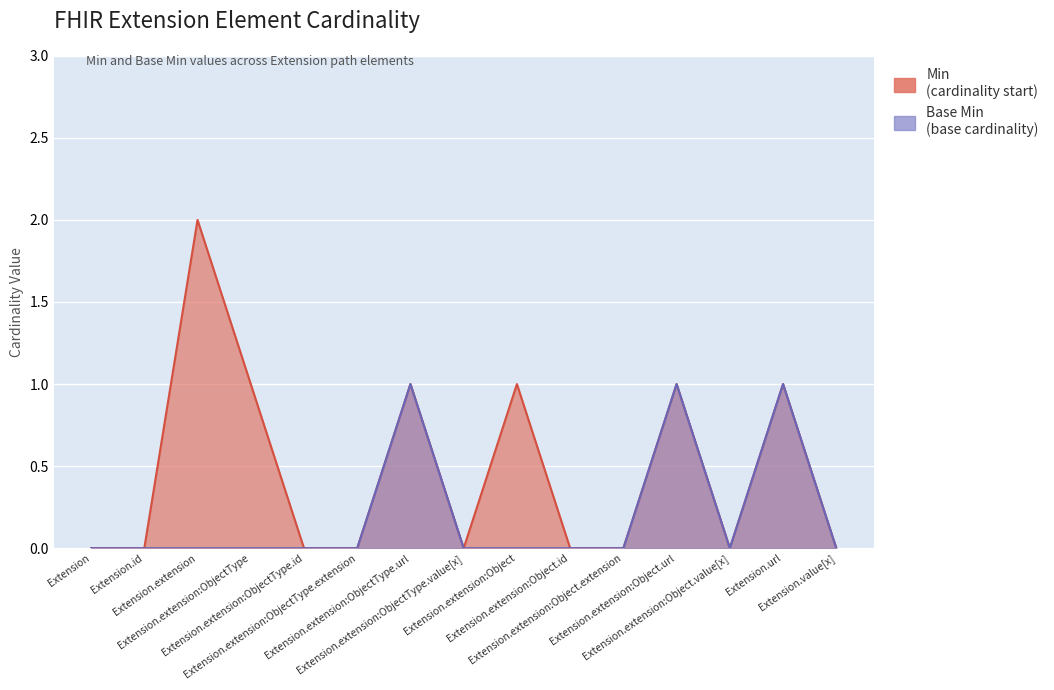

Reading left to right, list all the values displayed in this chart.

Min: Extension=0	Extension.id=0	Extension.extension=2	Extension.extension:ObjectType=1	Extension.extension:ObjectType.id=0	Extension.extension:ObjectType.extension=0	Extension.extension:ObjectType.url=1	Extension.extension:ObjectType.value[x]=0	Extension.extension:Object=1	Extension.extension:Object.id=0	Extension.extension:Object.extension=0	Extension.extension:Object.url=1	Extension.extension:Object.value[x]=0	Extension.url=1	Extension.value[x]=0
Base Min: Extension=0	Extension.id=0	Extension.extension=0	Extension.extension:ObjectType=0	Extension.extension:ObjectType.id=0	Extension.extension:ObjectType.extension=0	Extension.extension:ObjectType.url=1	Extension.extension:ObjectType.value[x]=0	Extension.extension:Object=0	Extension.extension:Object.id=0	Extension.extension:Object.extension=0	Extension.extension:Object.url=1	Extension.extension:Object.value[x]=0	Extension.url=1	Extension.value[x]=0